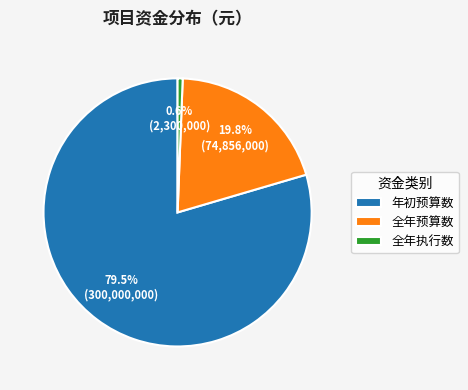

Rank the categories by value from lowest to highest.

全年执行数, 全年预算数, 年初预算数